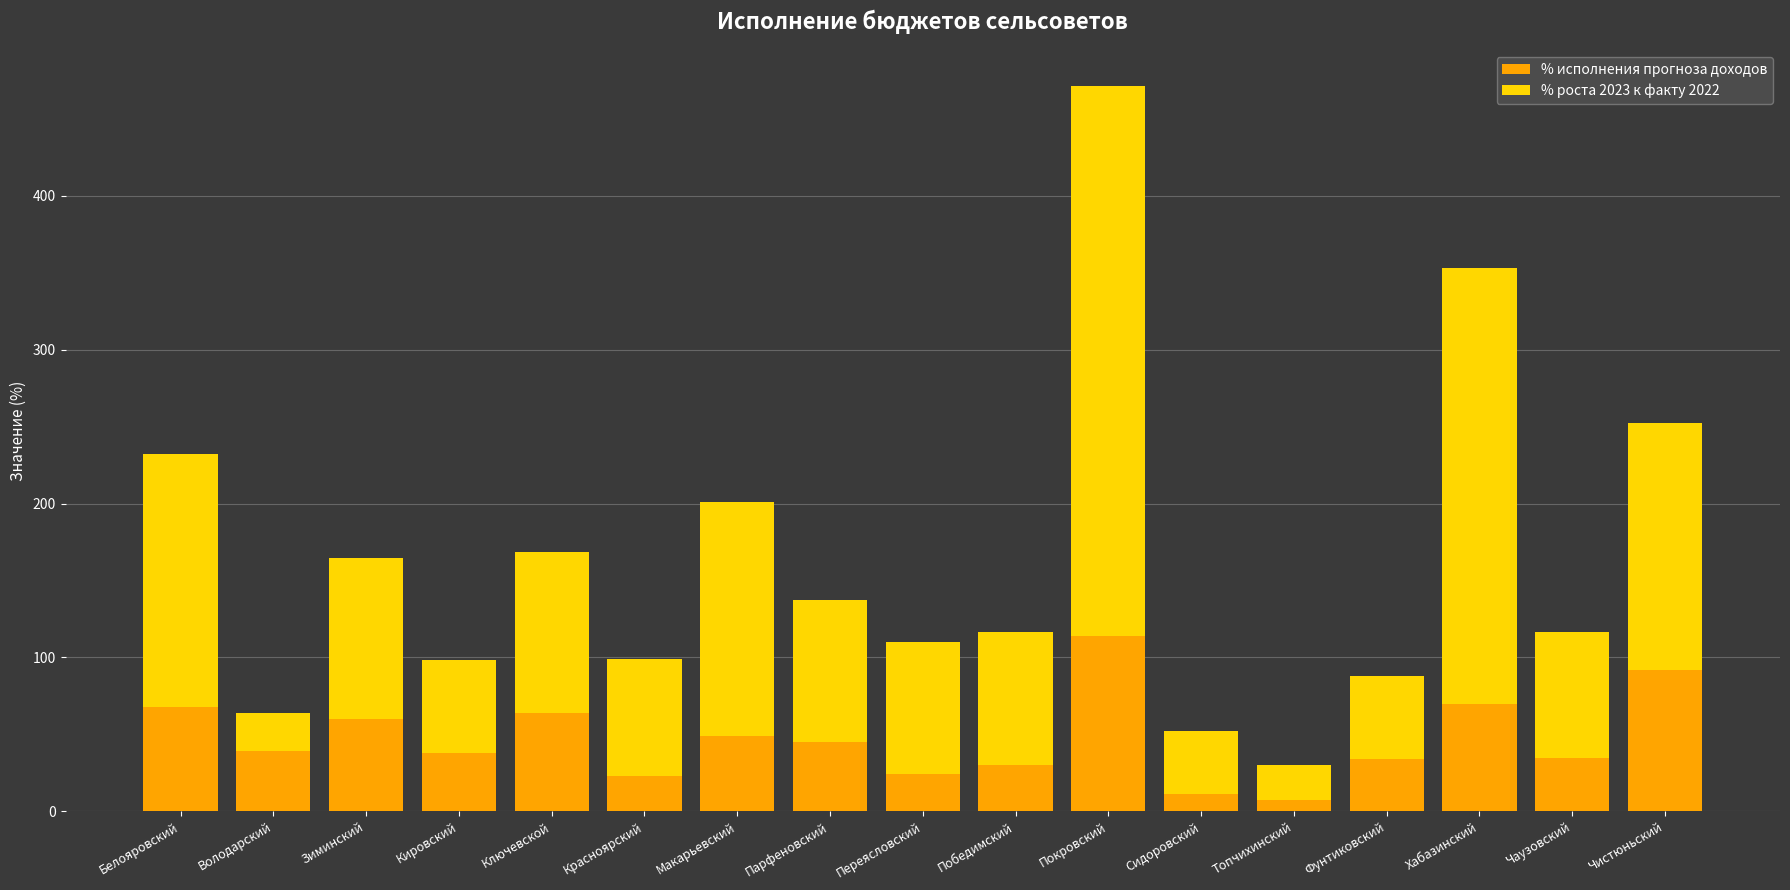

At which category is the sum across all series the highest?

Покровский